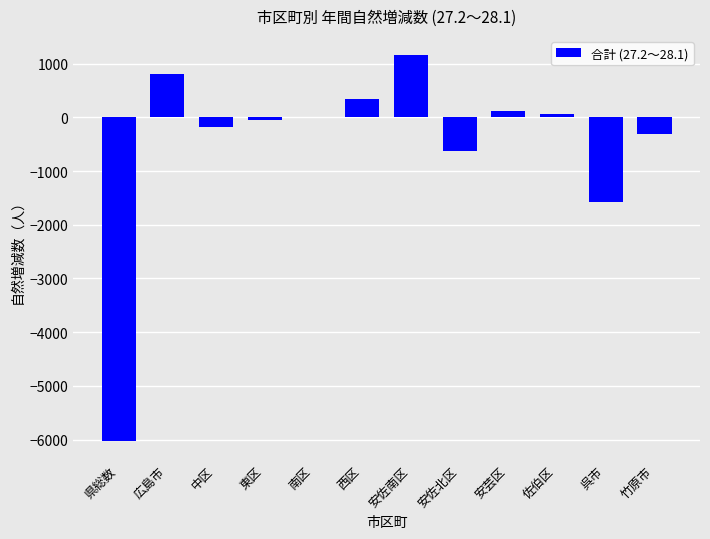

What is the sum of the values at 呉市 and 佐伯区?

-1518